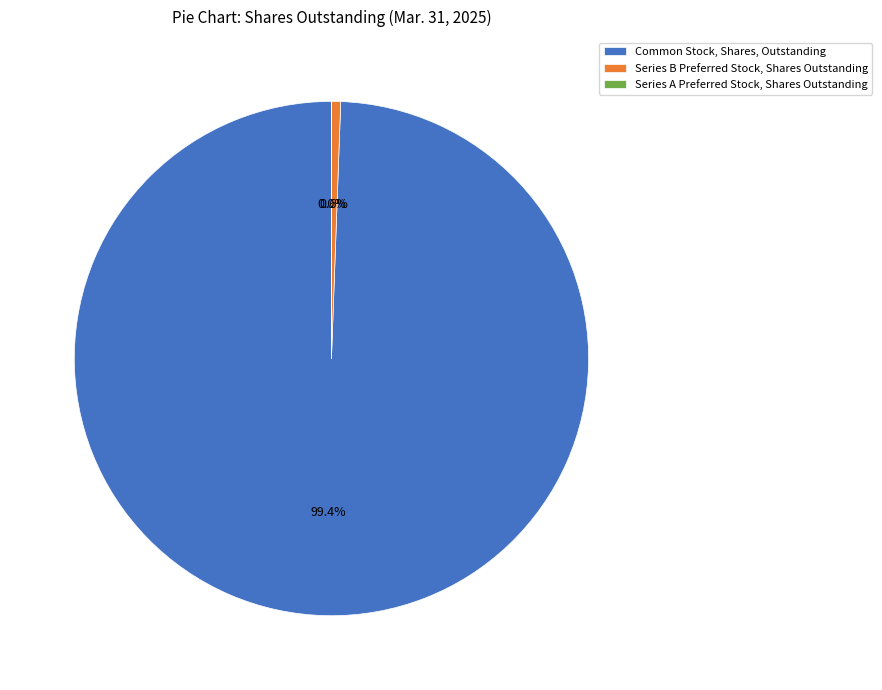

What is the total percentage of Series B Preferred Stock, Shares Outstanding and Common Stock, Shares, Outstanding?

100.0%